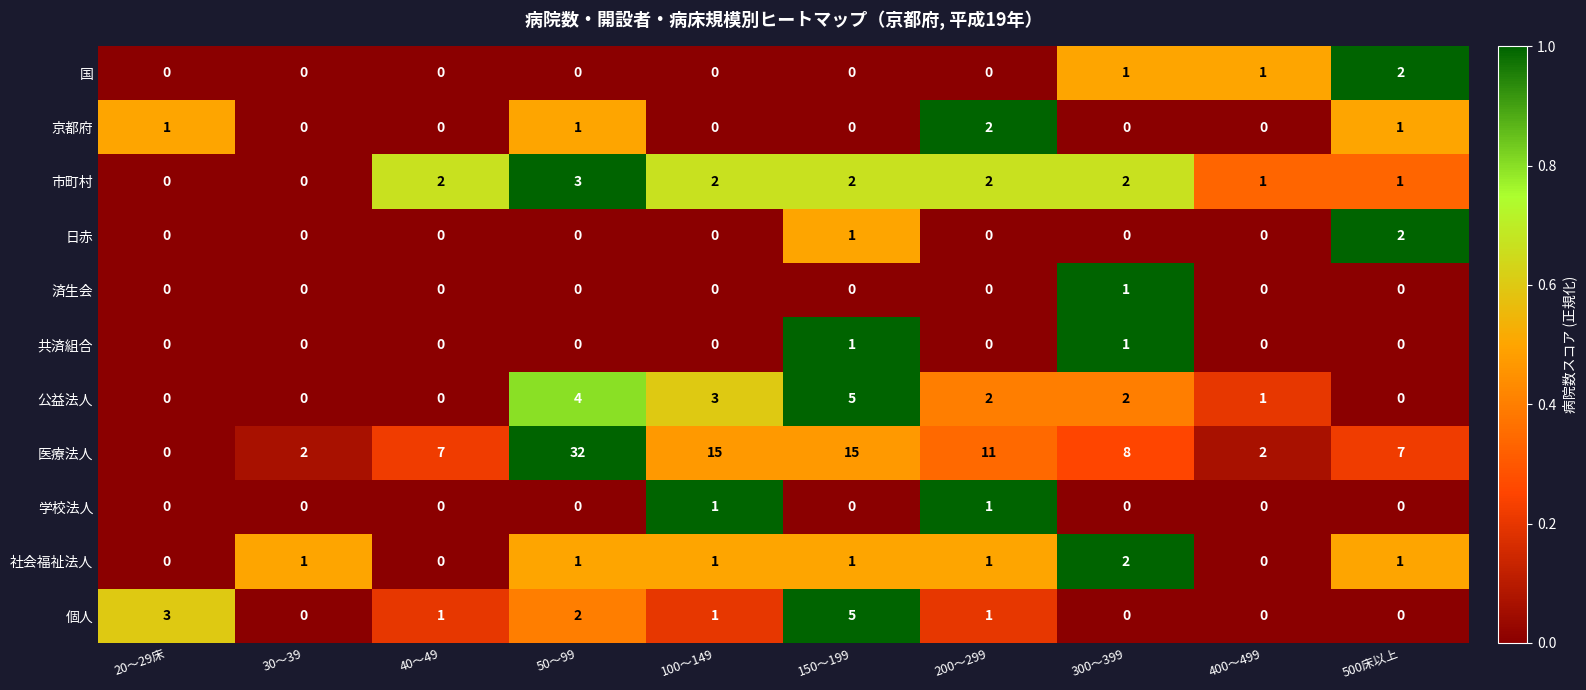

Which series has the widest spread of values?

医療法人